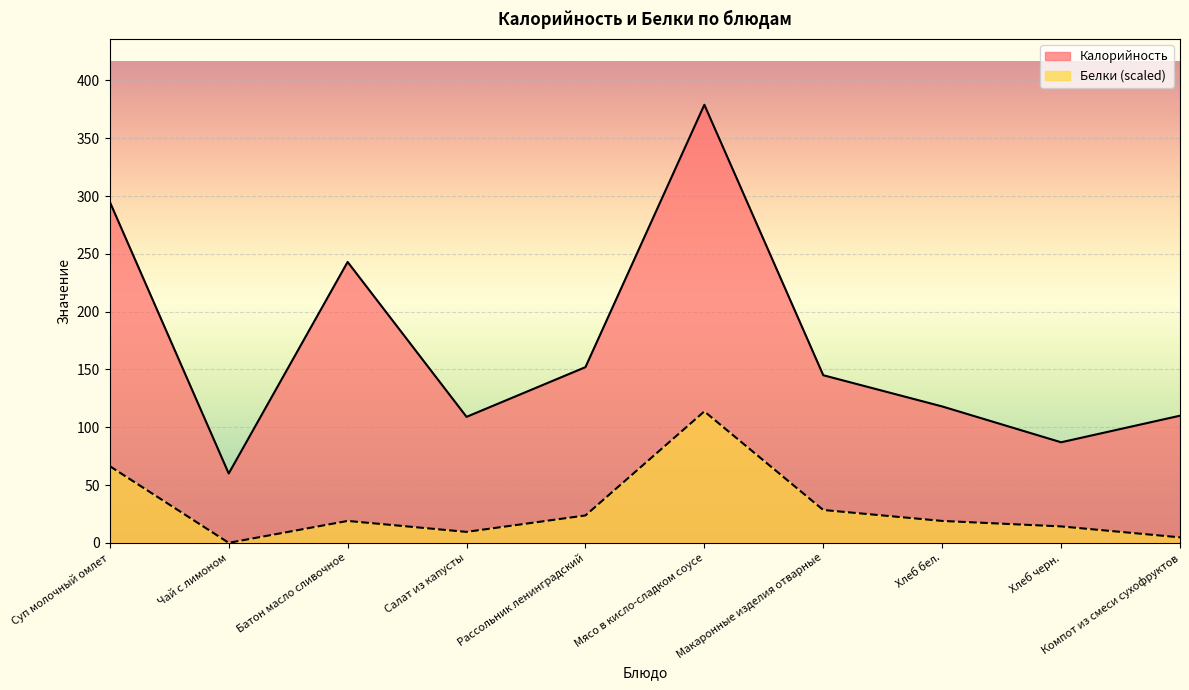

What is the value of the Белки point at the 7th from the left?

28.4